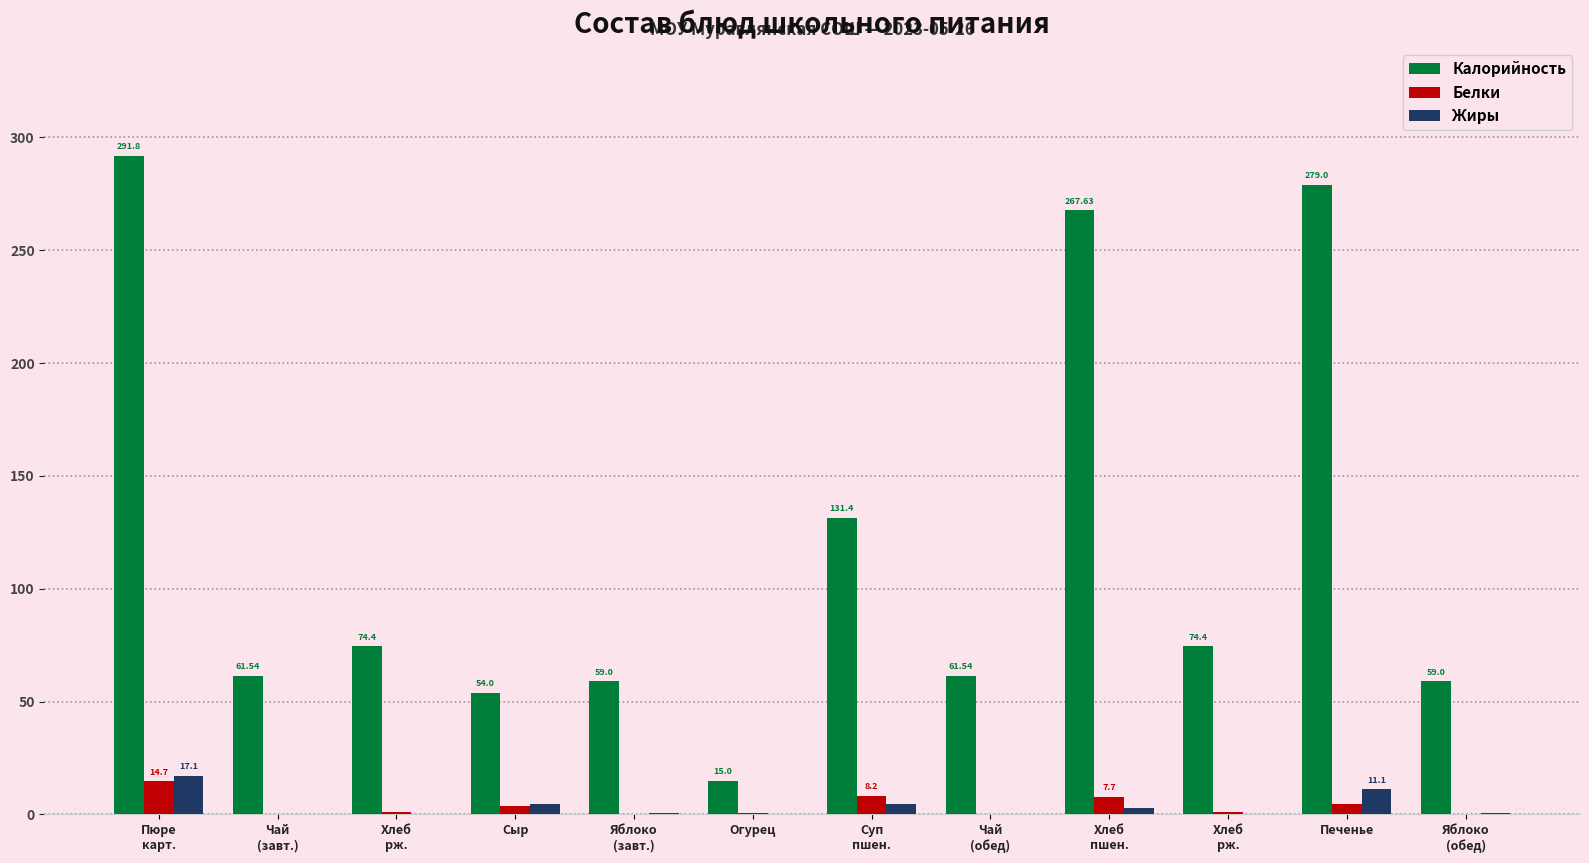

How many categories are shown in the chart?

12